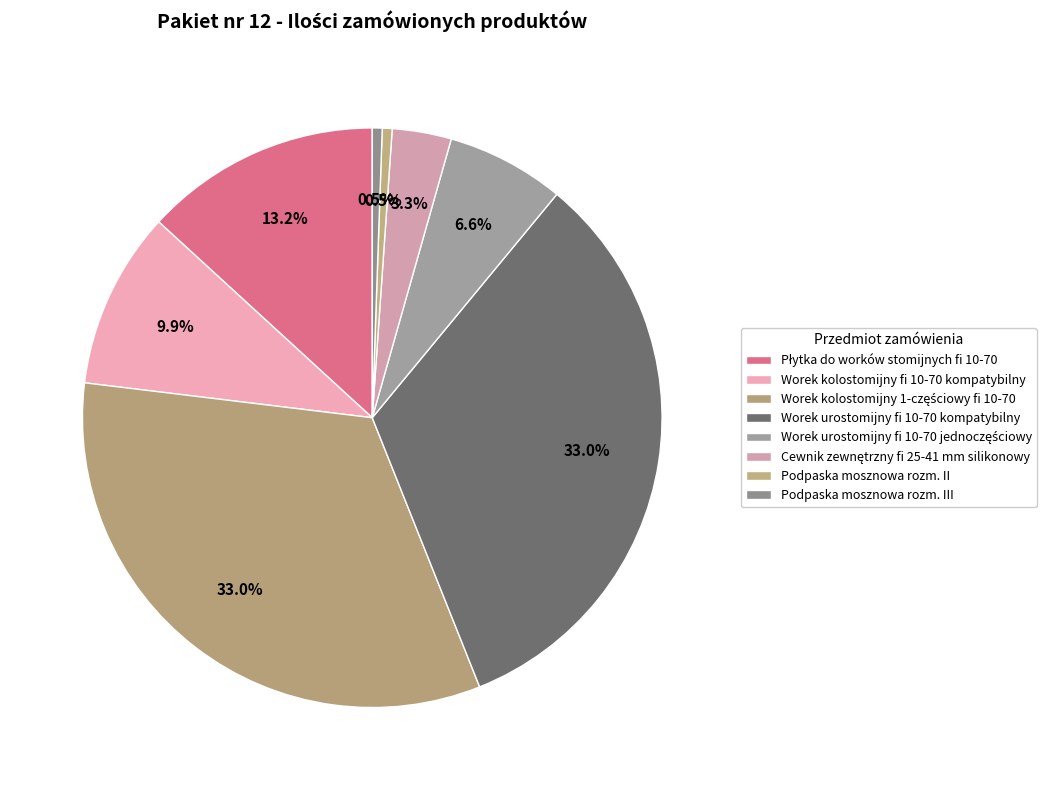

Which slice is the smallest?

Podpaska mosznowa rozm. II